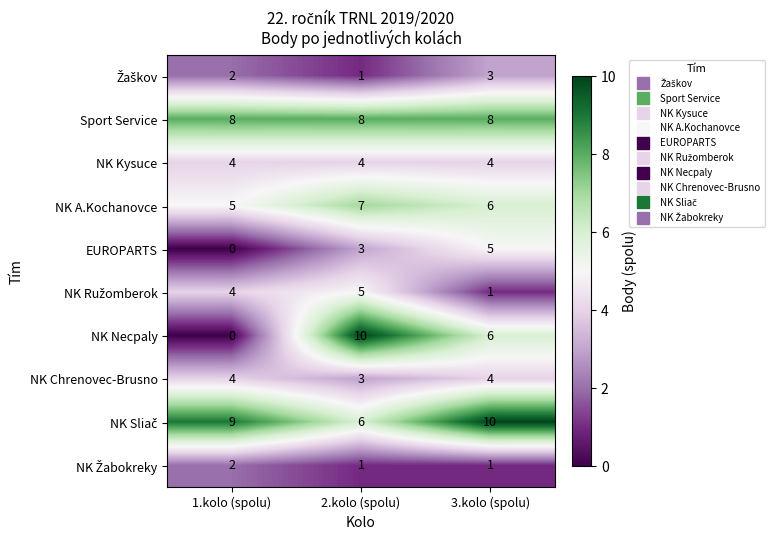

Count the NK Chrenovec-Brusno values in the range 3 to 4.

3